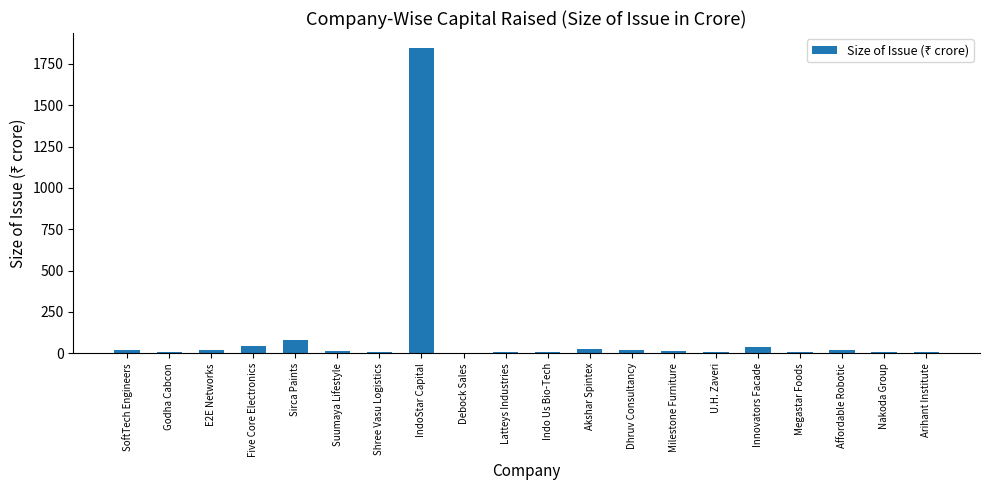

What is the sum of the values at IndoStar Capital and Sirca Paints?

1921.9